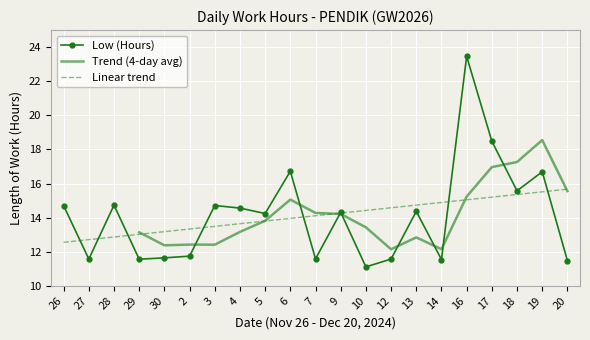

True or false: the data shows 8.0 at 14.

False